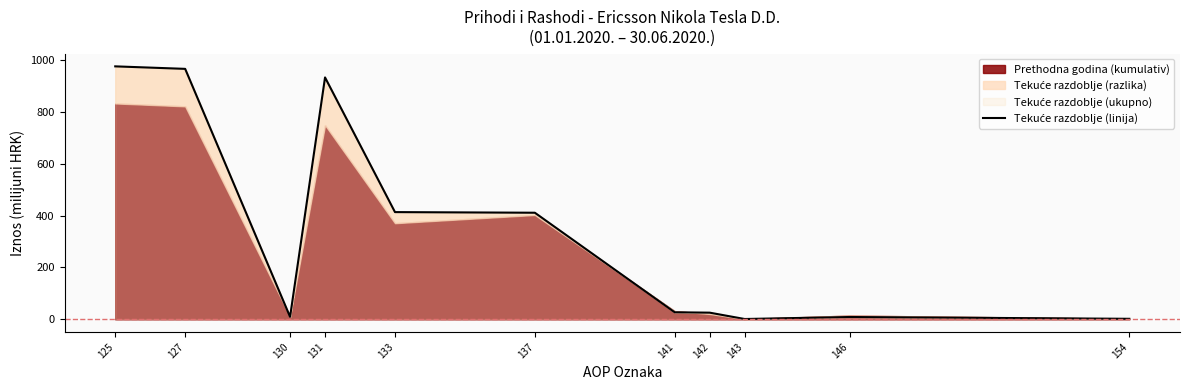

What is the approximate value at 130?

9.7